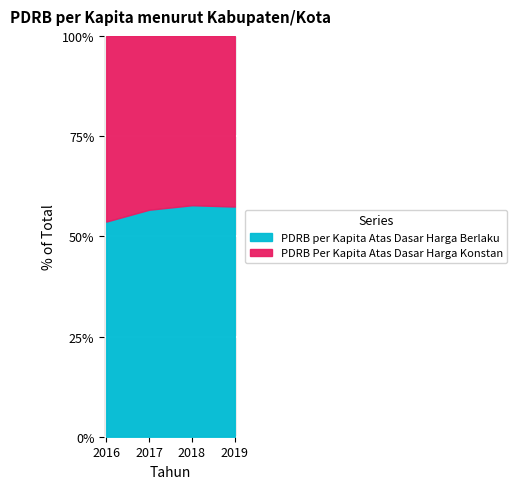

What is the difference between the maximum and second lowest values in the PDRB Per Kapita Atas Dasar Harga Konstan series?

3735